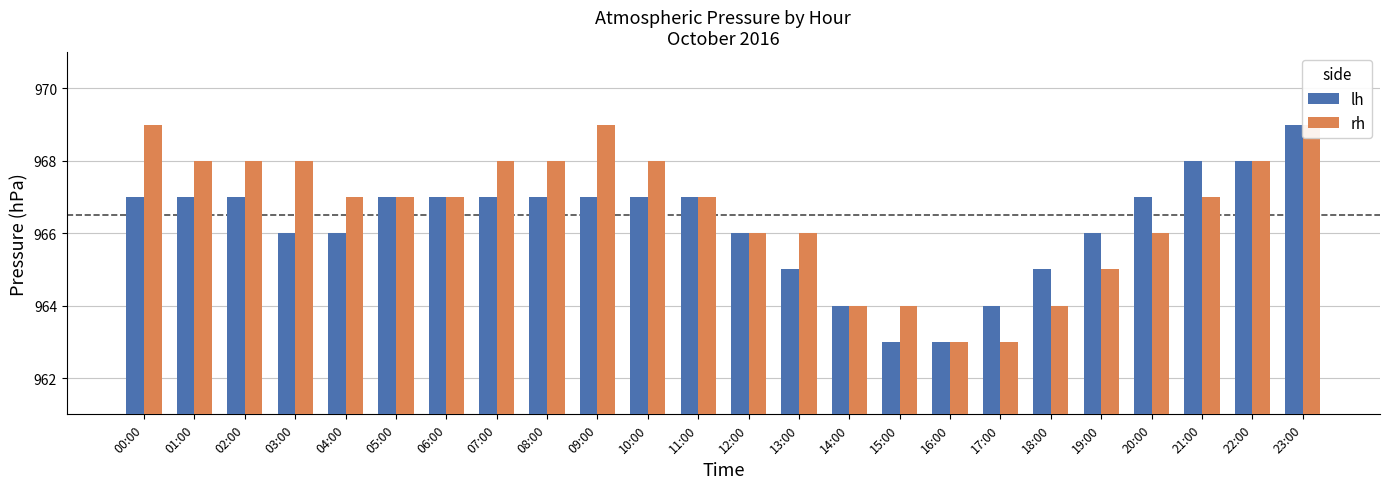

What is the sum of the lh values at 21:00 and 02:00?

1935